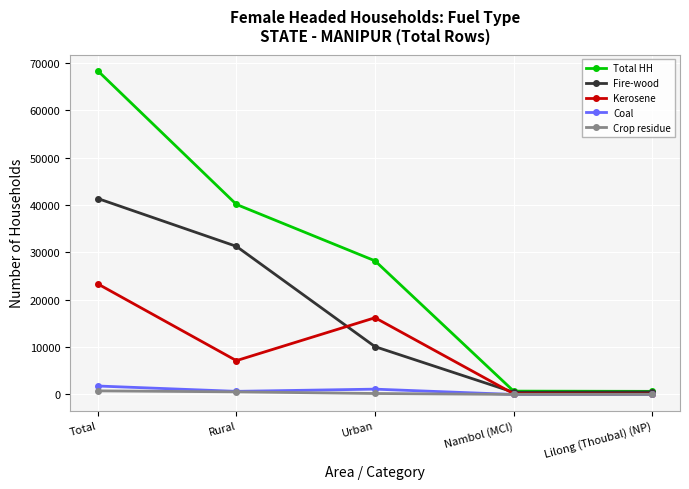

Where is the first local maximum for Kerosene?

Urban